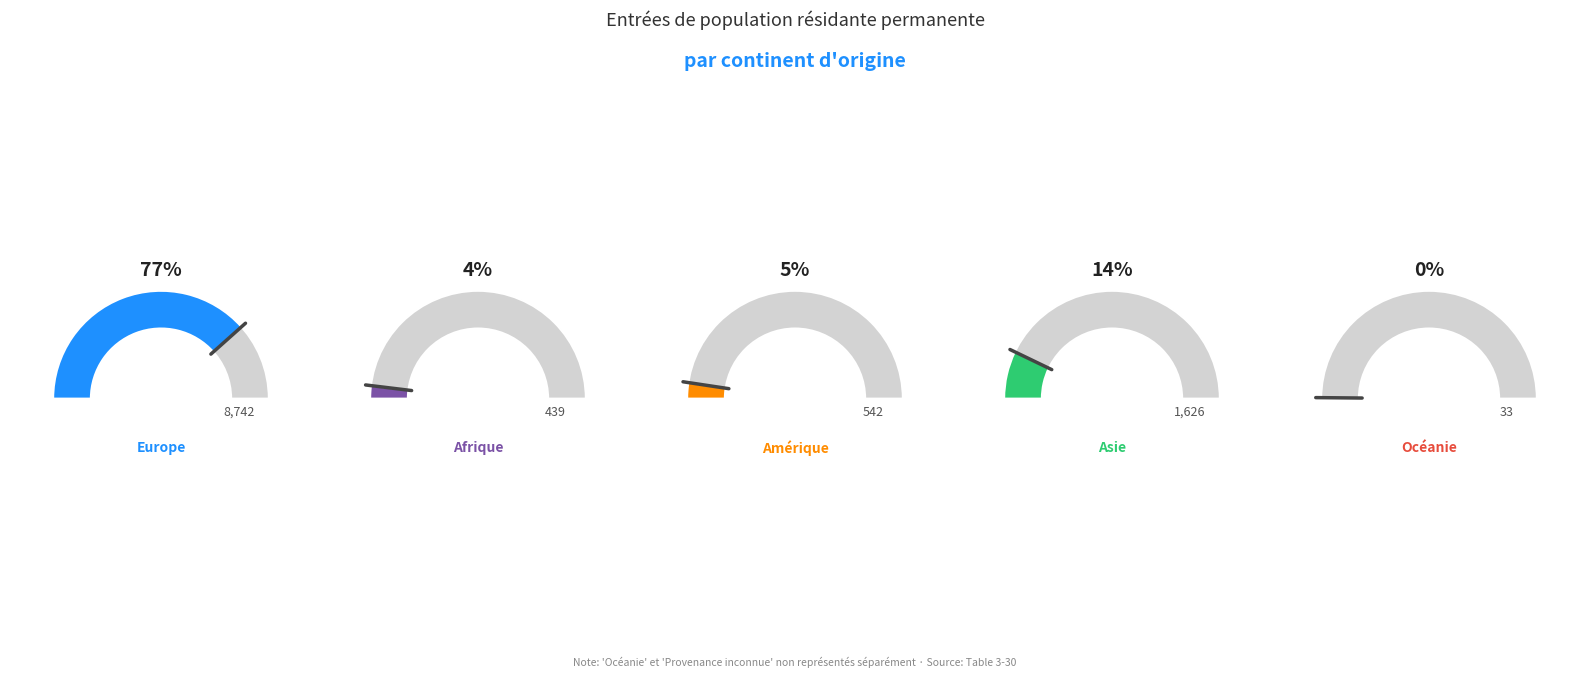

To the nearest percent, what portion does Asie represent?

14%